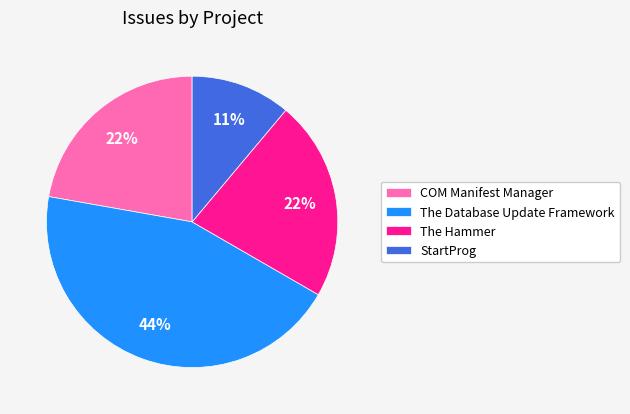

Approximately how many times larger is the value at The Hammer compared to StartProg?

2.0